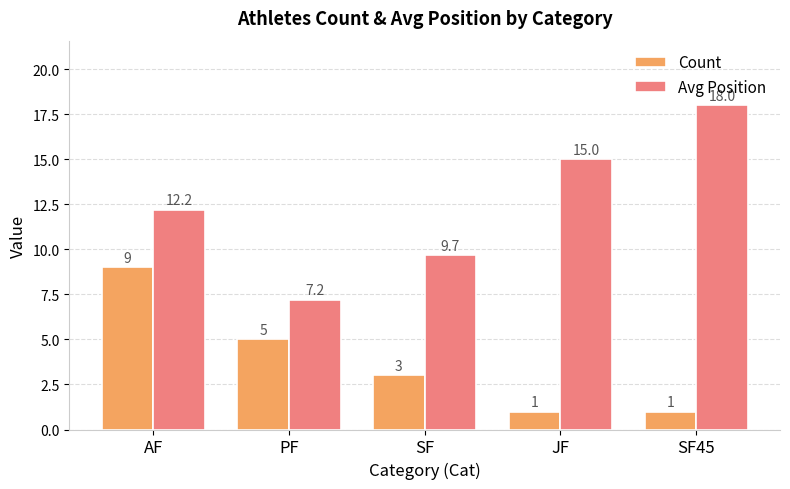

Is it true that Count equals 3.0 at SF?

True